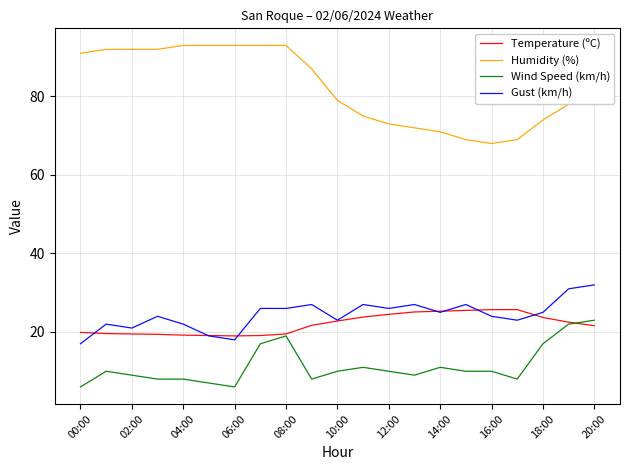

Which series has the widest spread of values?

Humidity (%)